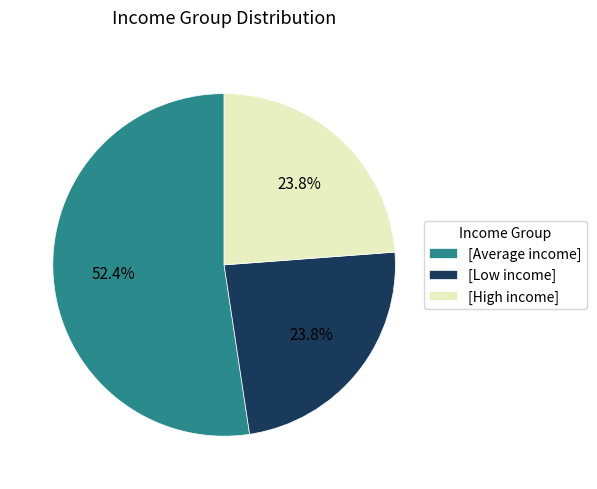

How many slices are in this pie chart?

3